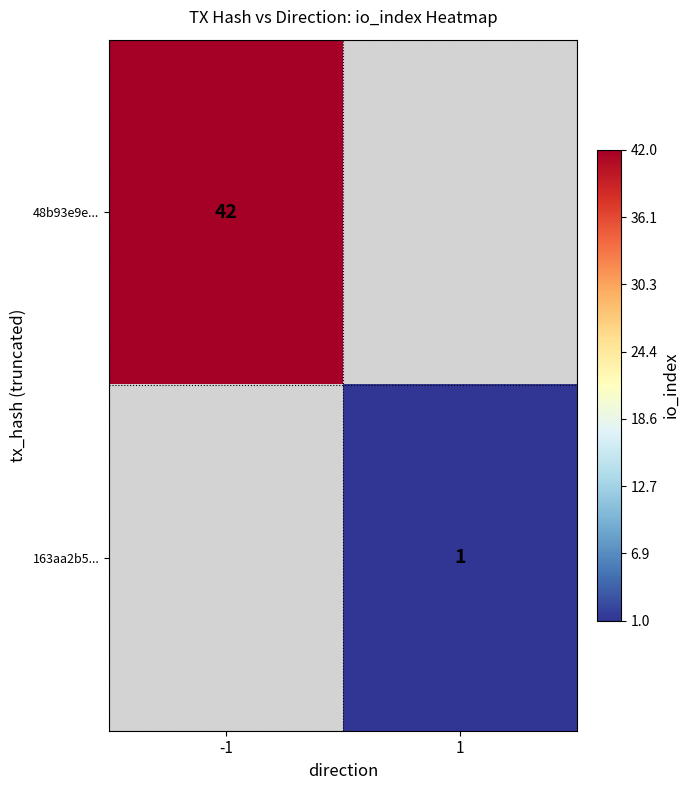

The 48b93e9e... series shows 42 at -1. True or false?

True